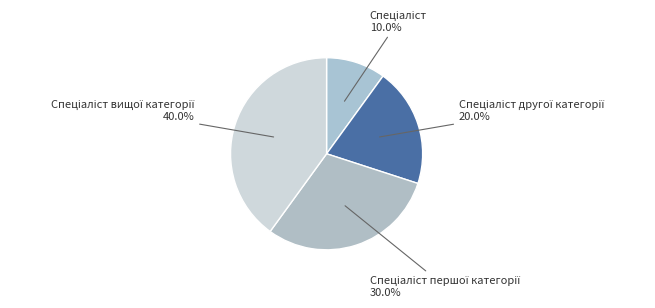

How many slices are in this pie chart?

4